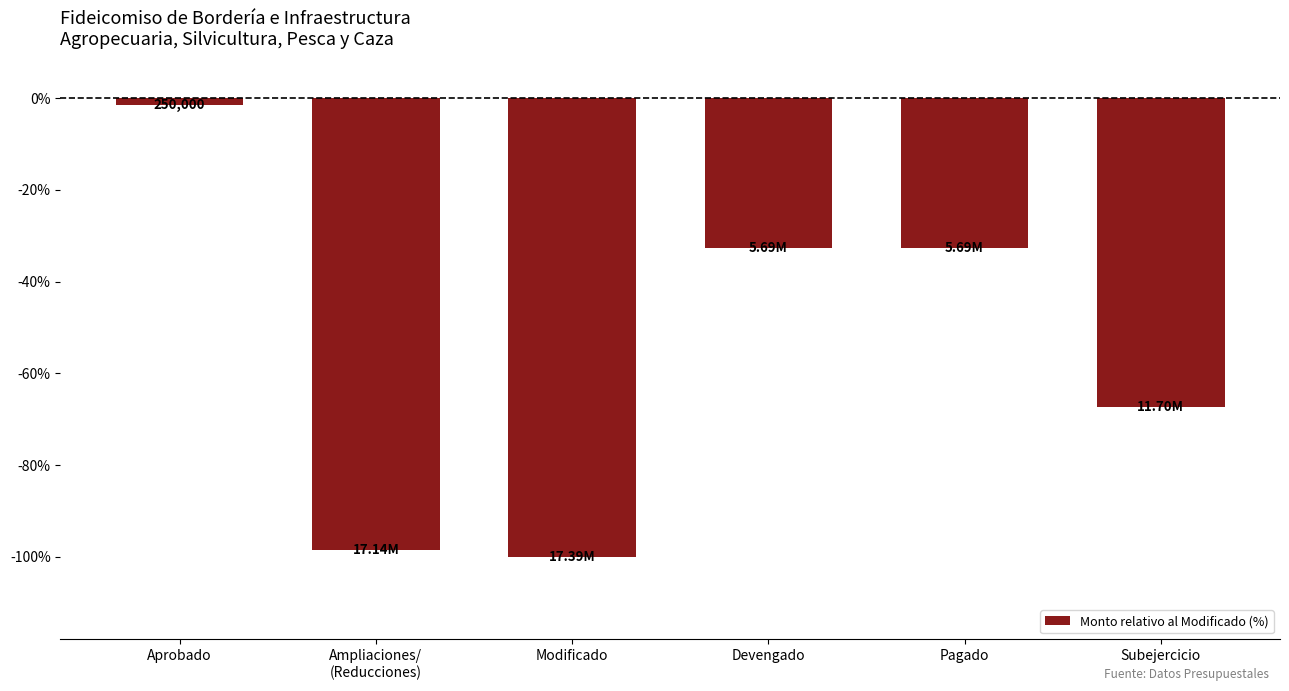

What is the average value?

-55.5